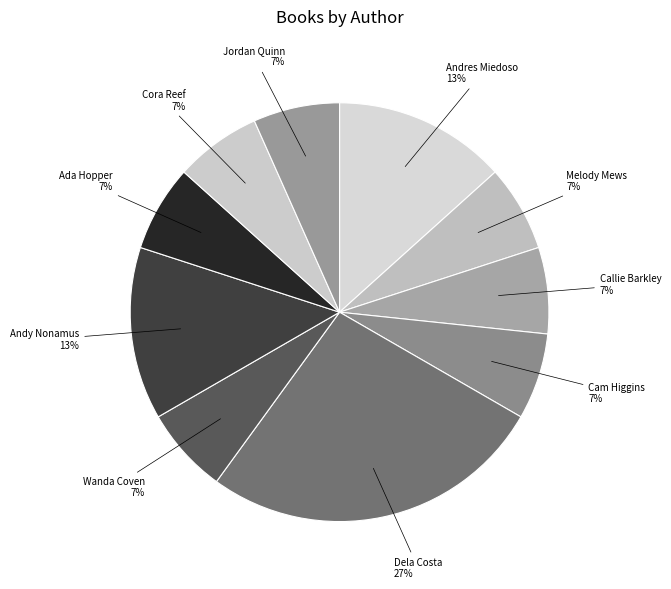

How many slices are in this pie chart?

10